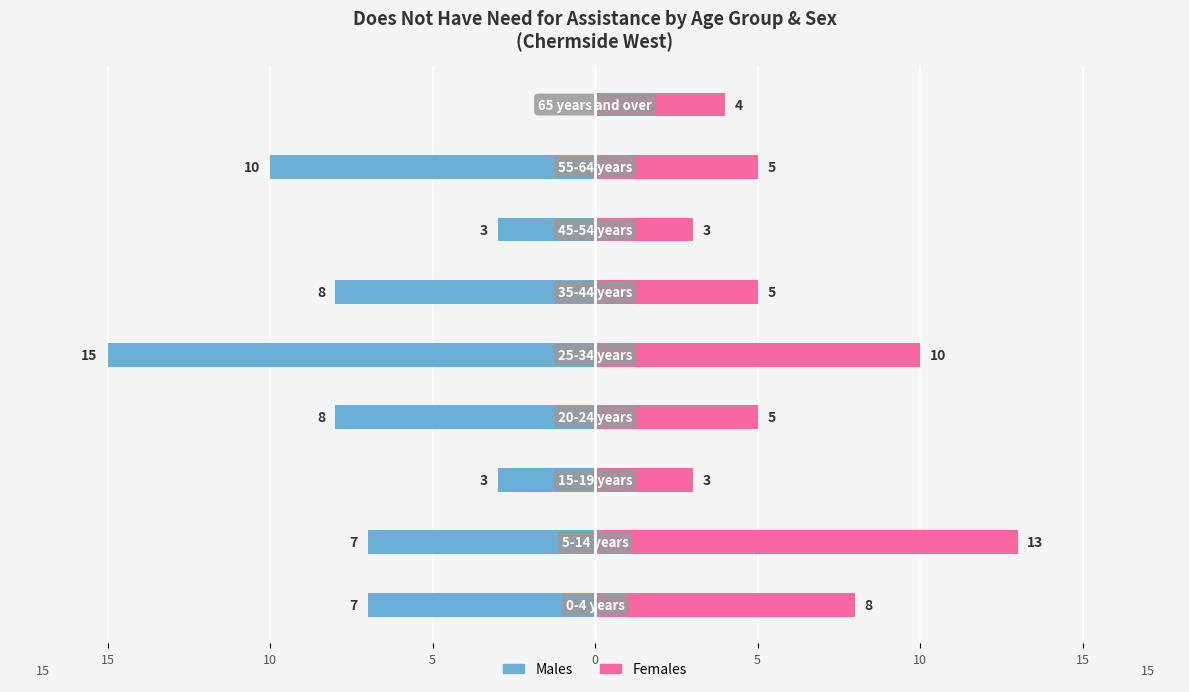

Between 15 and 15, which is larger?

15